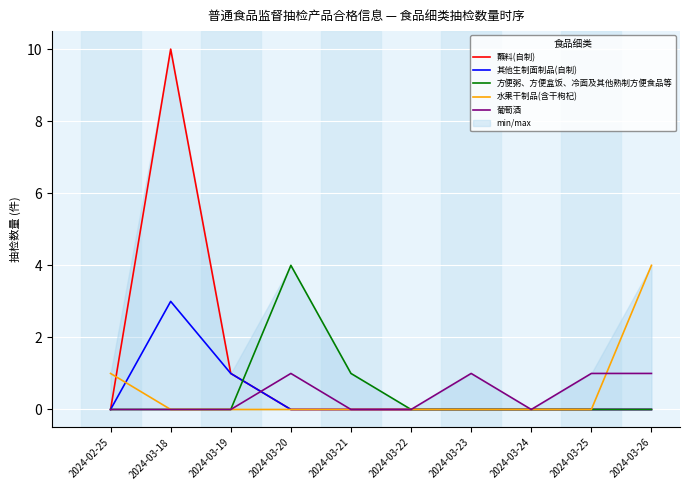

How many distinct data groups are displayed?

5